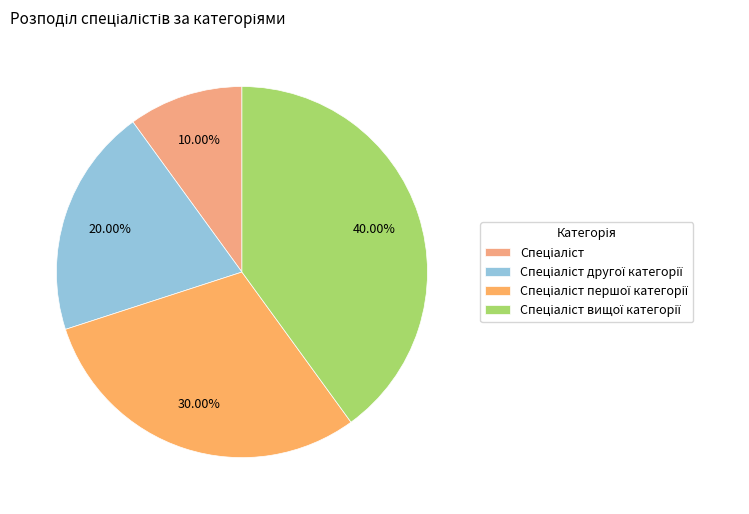

Does Спеціаліст account for over 50% of the chart?

No